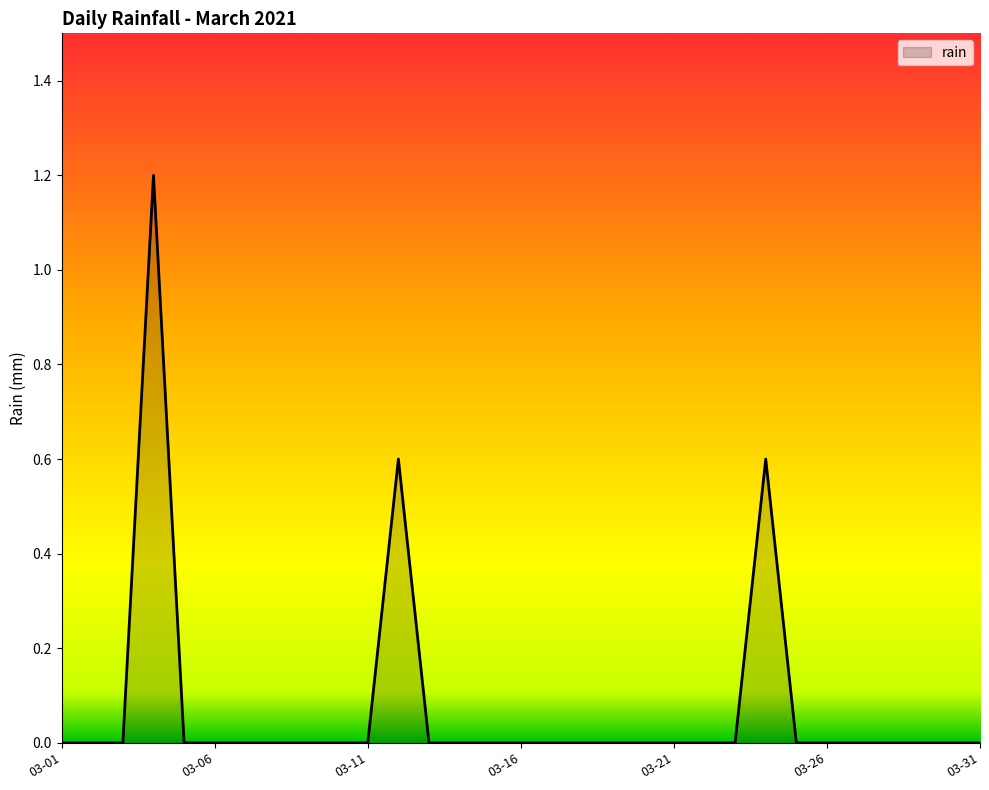

What is the difference between the maximum and minimum values?

1.2